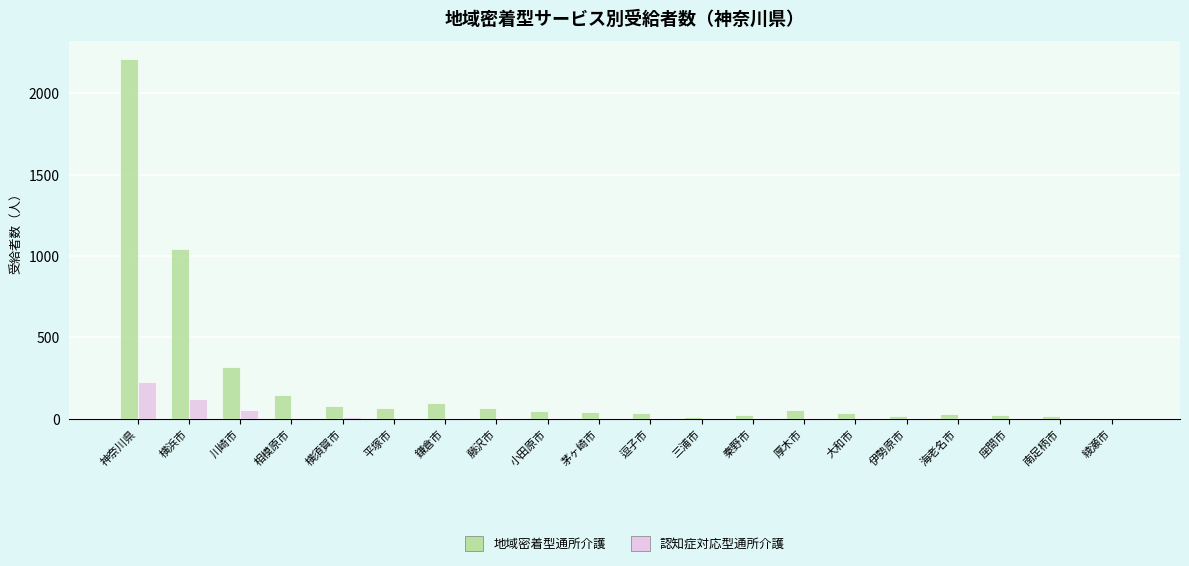

What is the spread (max minus min) of values at 鎌倉市?

96